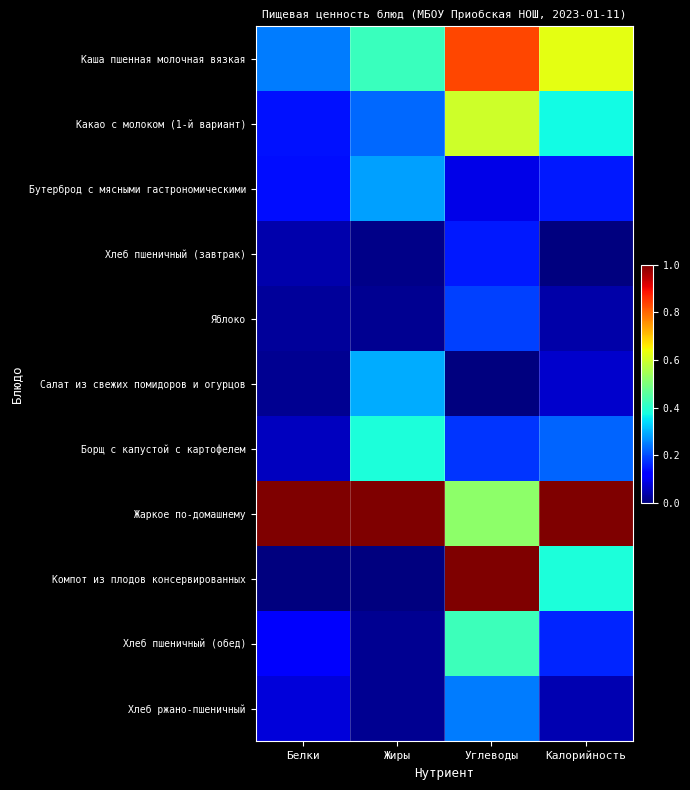

Reading left to right, transcribe all the data shown in this chart.

Каша пшенная молочная вязкая: Белки=0.2	Жиры=0.4	Углеводы=0.8	Калорийность=0.6
Какао с молоком (1-й вариант): Белки=0.1	Жиры=0.2	Углеводы=0.6	Калорийность=0.4
Бутерброд с мясными гастрономическими: Белки=0.1	Жиры=0.3	Углеводы=0.1	Калорийность=0.2
Хлеб пшеничный (завтрак): Белки=0.0	Жиры=0.0	Углеводы=0.1	Калорийность=0.0
Яблоко: Белки=0.0	Жиры=0.0	Углеводы=0.2	Калорийность=0.0
Салат из свежих помидоров и огурцов: Белки=0.0	Жиры=0.3	Углеводы=0.0	Калорийность=0.1
Борщ с капустой с картофелем: Белки=0.1	Жиры=0.4	Углеводы=0.2	Калорийность=0.2
Жаркое по-домашнему: Белки=1.0	Жиры=1.0	Углеводы=0.5	Калорийность=1.0
Компот из плодов консервированных: Белки=0.0	Жиры=0.0	Углеводы=1.0	Калорийность=0.4
Хлеб пшеничный (обед): Белки=0.1	Жиры=0.0	Углеводы=0.4	Калорийность=0.2
Хлеб ржано-пшеничный: Белки=0.1	Жиры=0.0	Углеводы=0.2	Калорийность=0.0